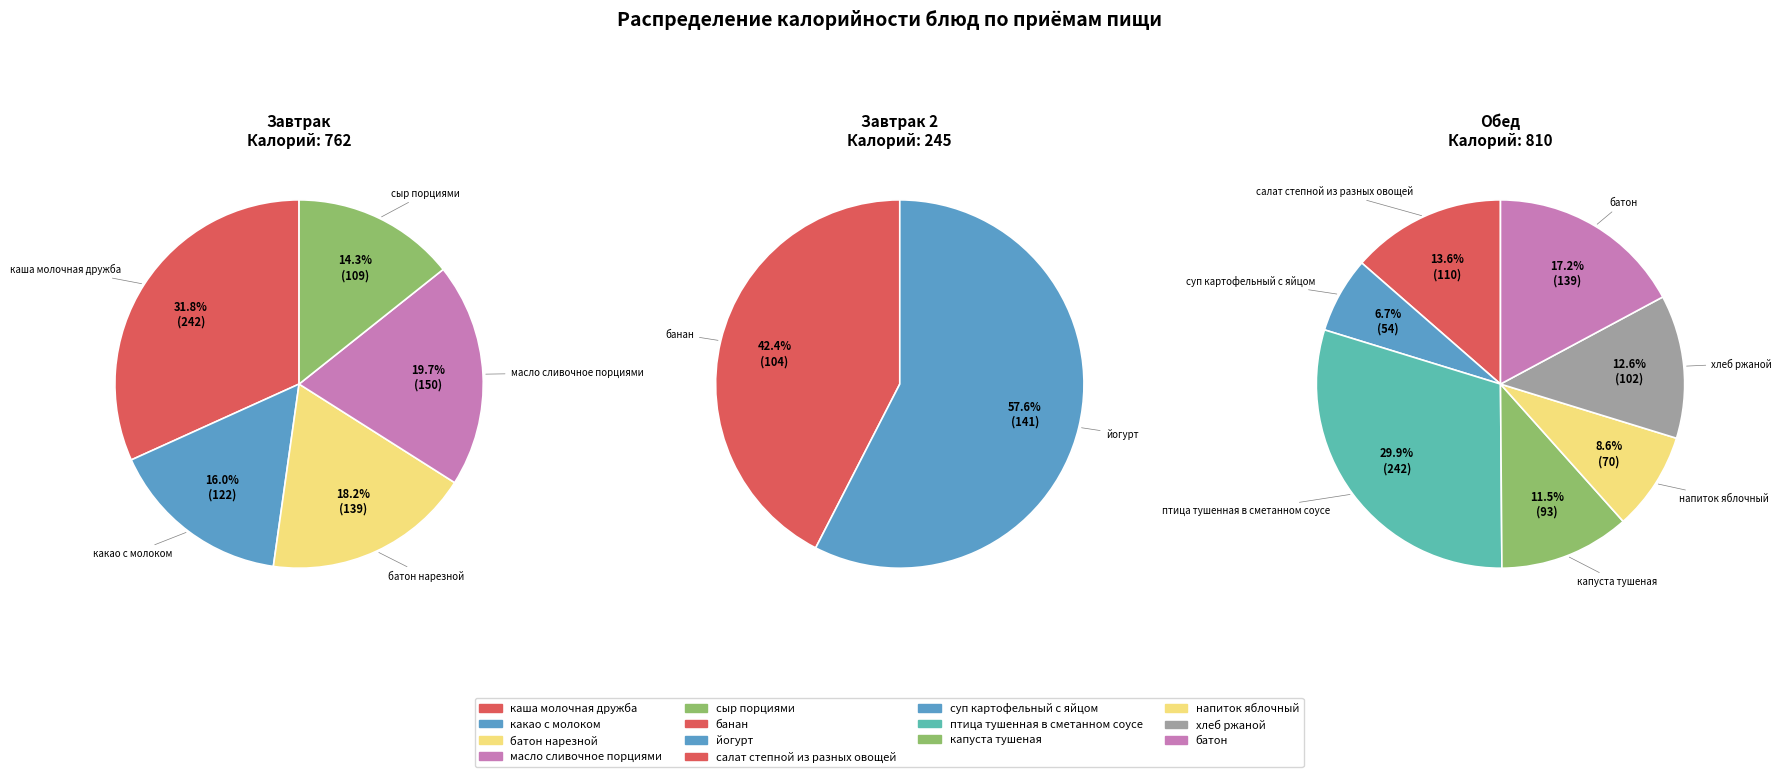

Between йогурт and сыр порциями, which is larger?

йогурт